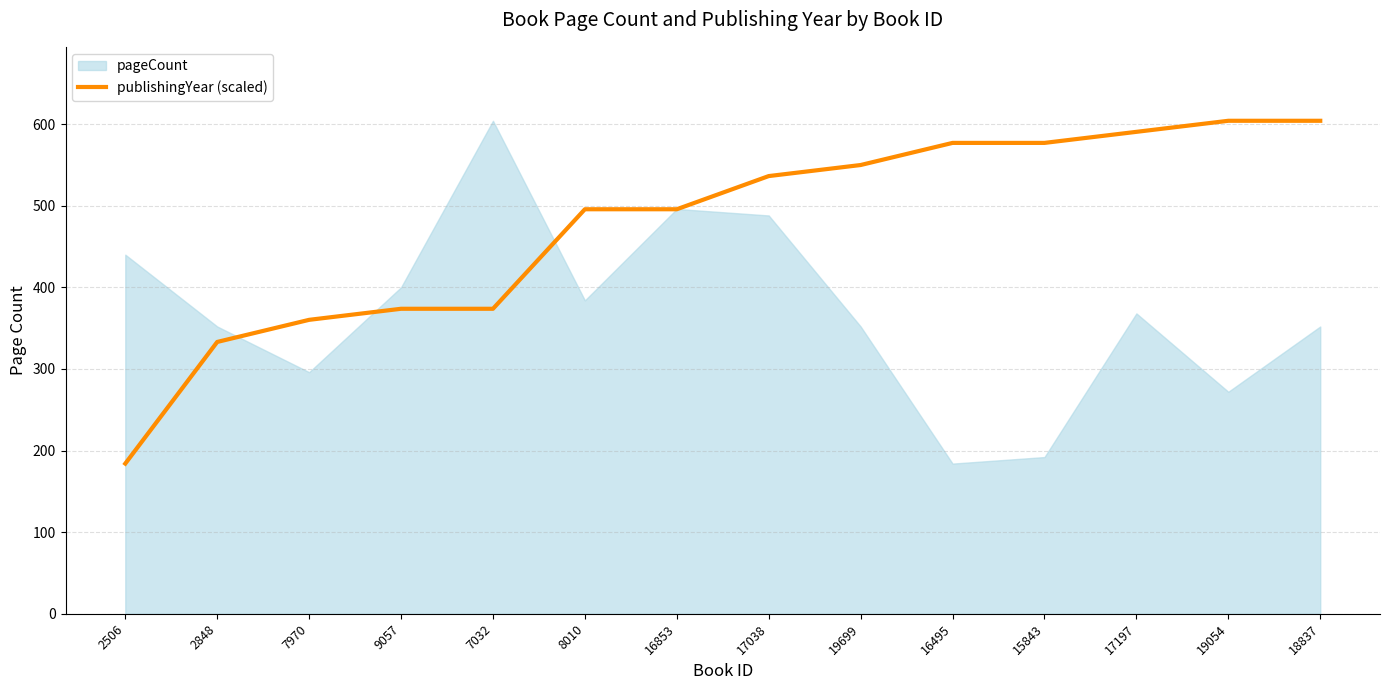

The publishingYear (scaled) series shows 842.5 at 15843. True or false?

False